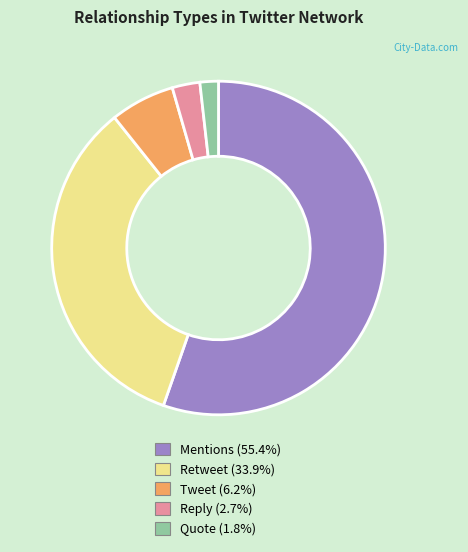

Count the number of slices in the pie.

5